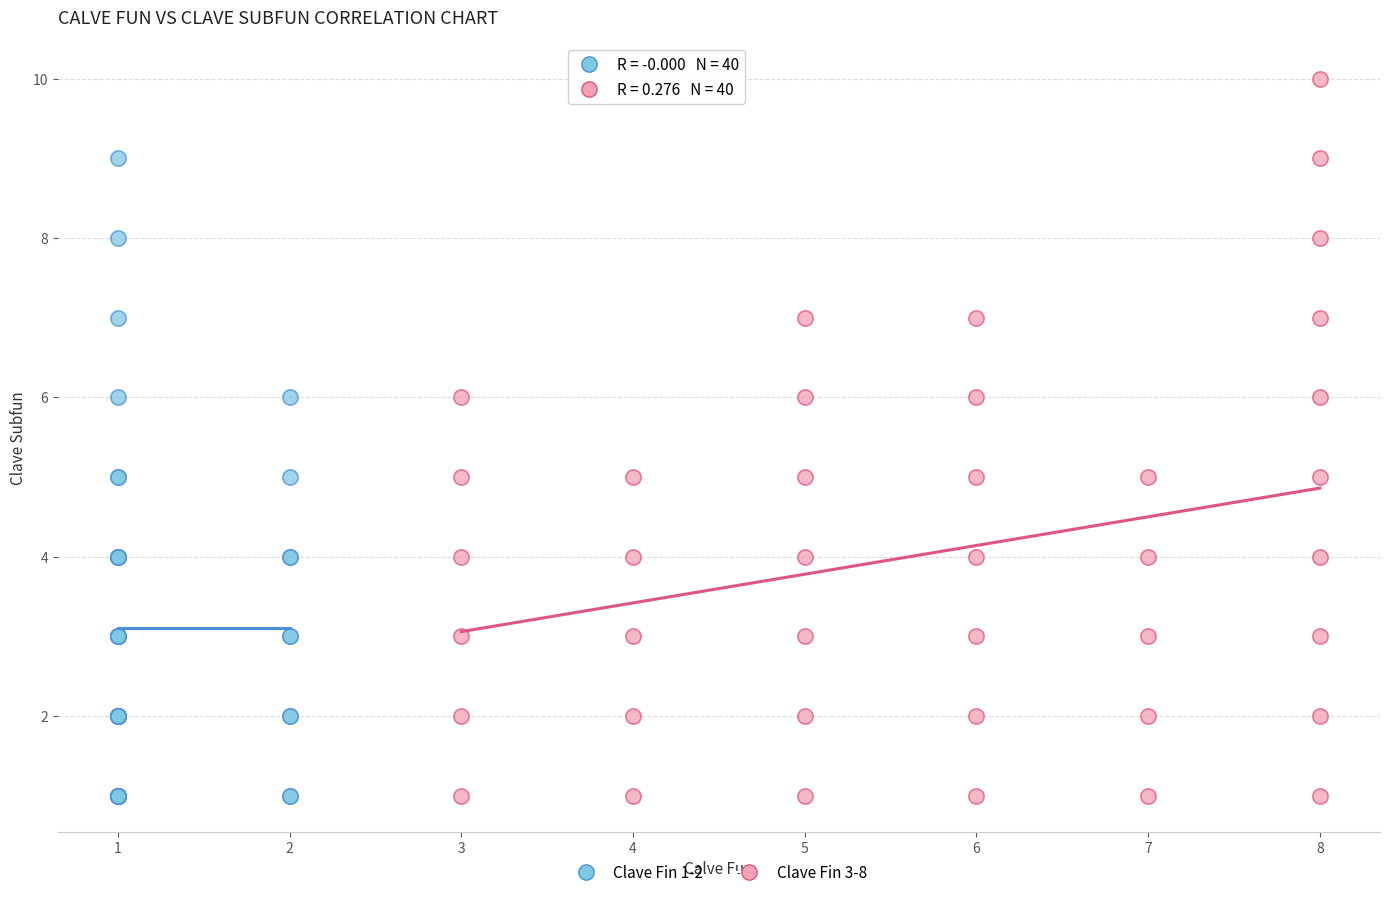

Which series has the largest Y range (max minus min)?

Clave Fin 3-8